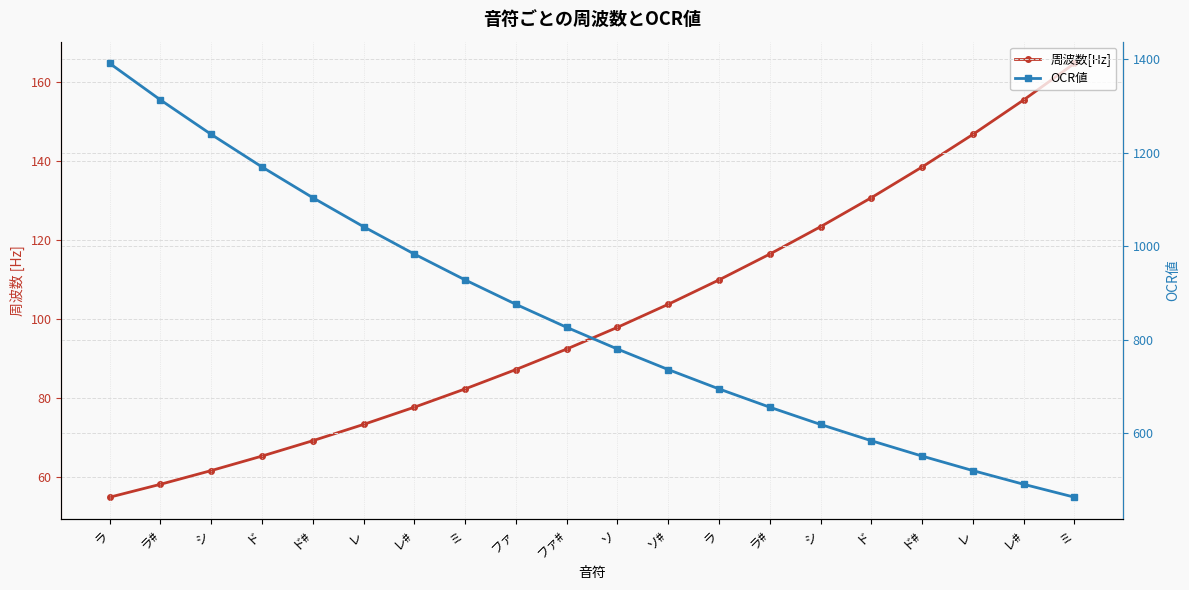

True or false: OCR値 and 周波数[Hz] cross at least once.

False